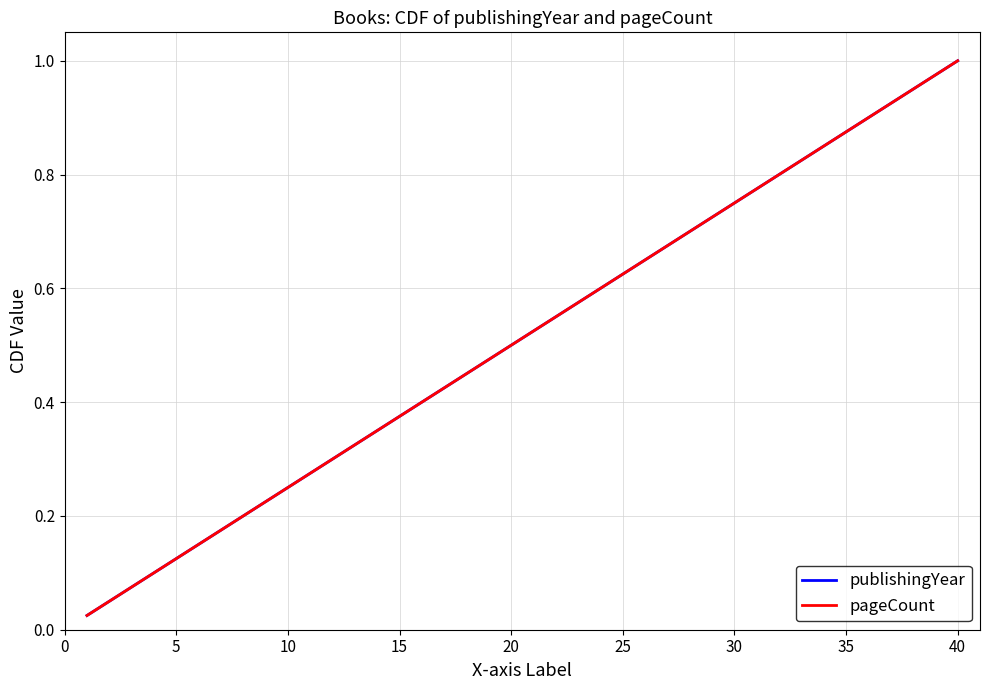

Is this an area chart (filled region under the line)?

No